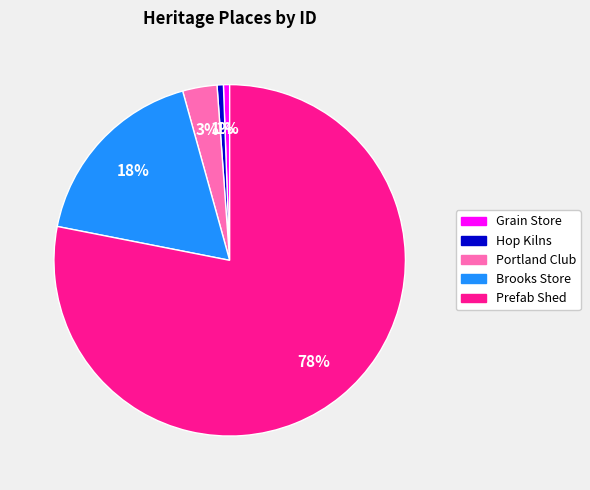

Does any single category account for the majority?

Yes